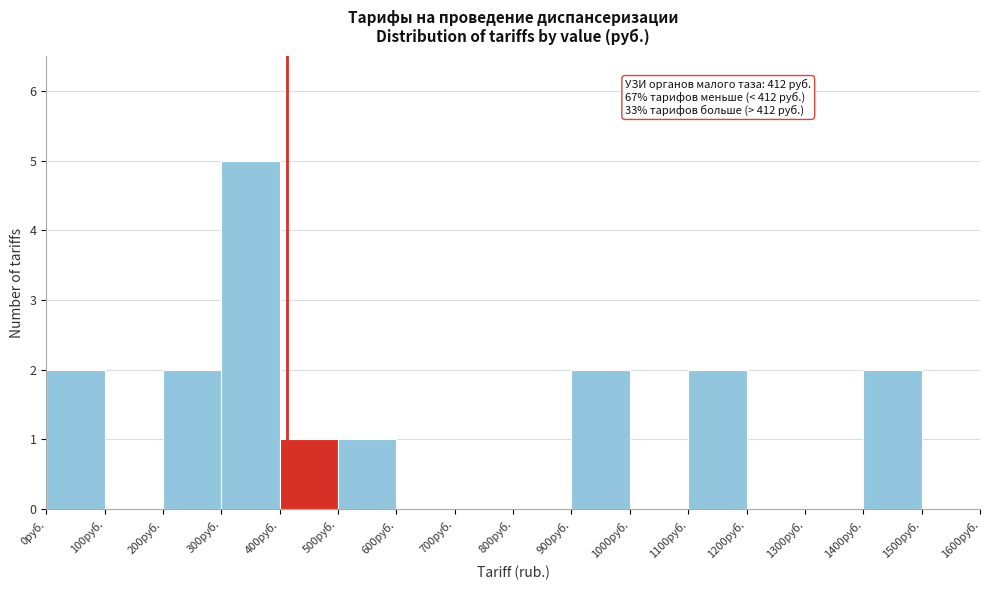

Which range on the x-axis has the tallest bar?

300 to 400